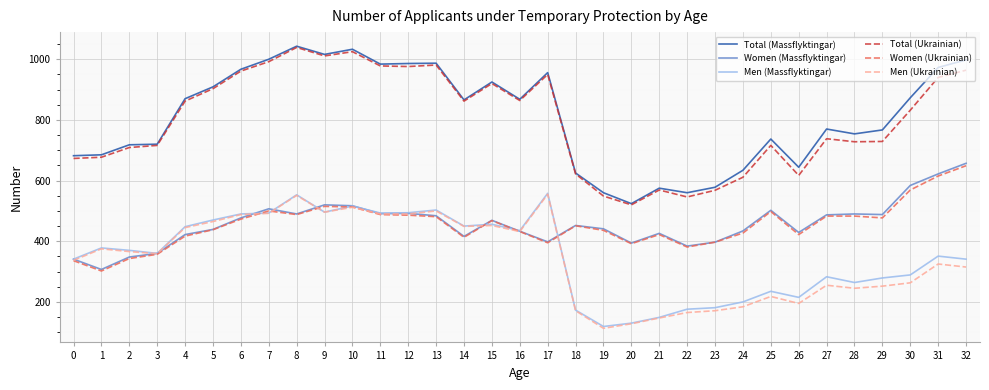

At which category does the chart reach its minimum across all series?

19